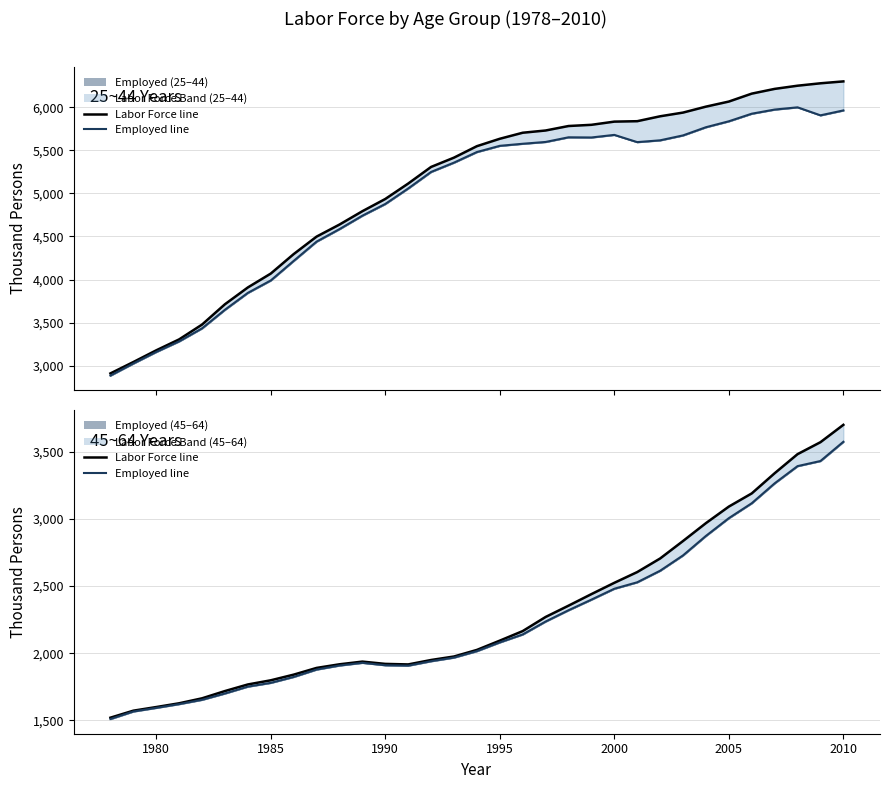

How many values in the 45~64 Emp line series exceed 2016?

16